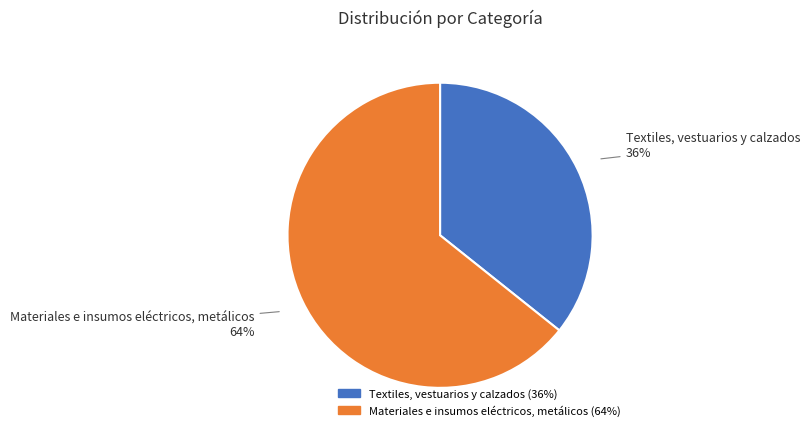

Which slice is the smallest?

Textiles, vestuarios y calzados